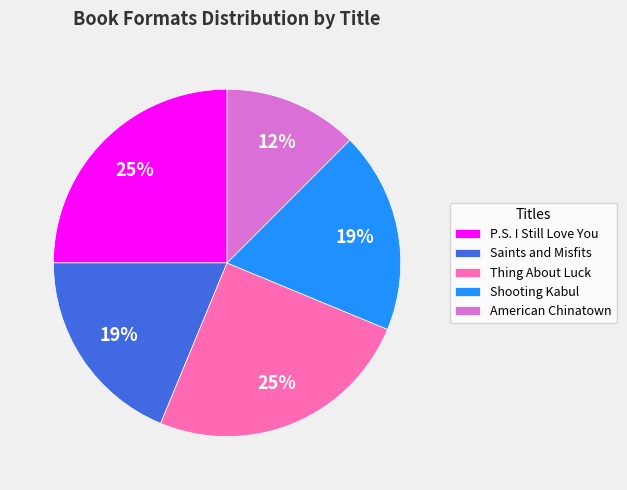

Which category has the smallest portion of the pie?

American Chinatown